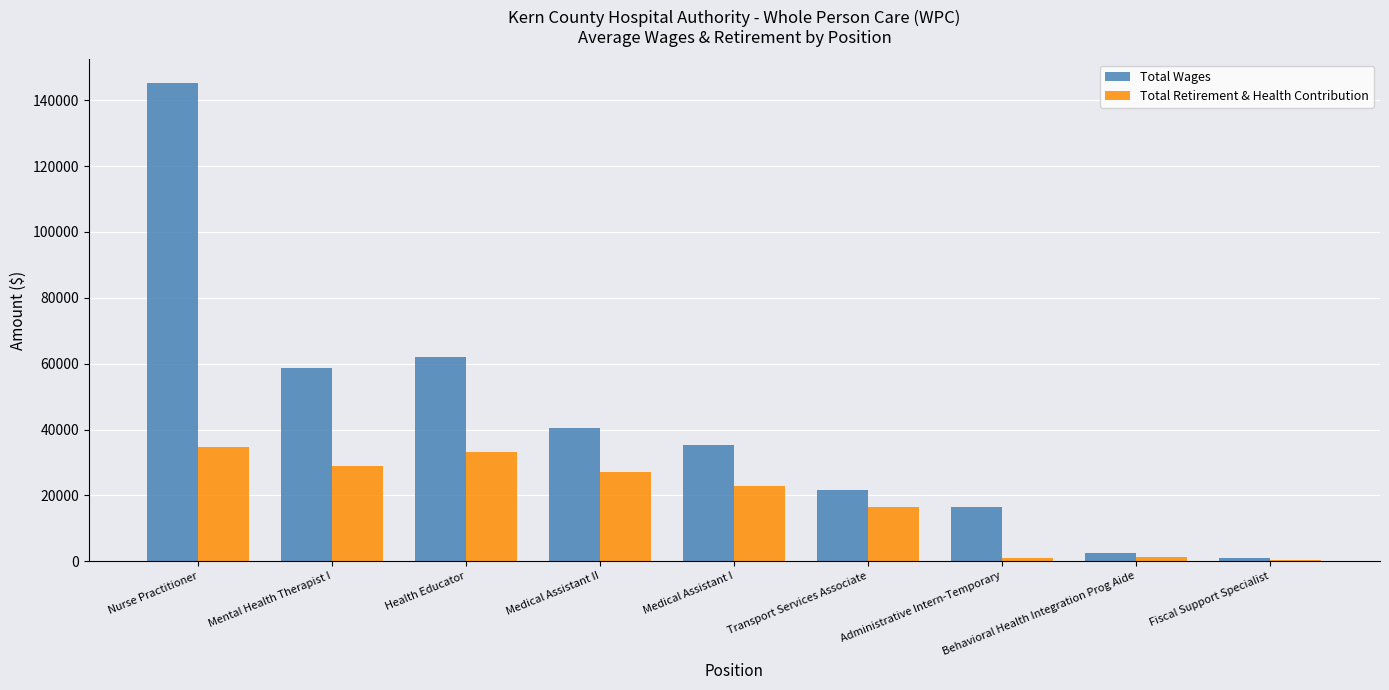

What is the sum of the Total Wages values at Mental Health Therapist I and Transport Services Associate?

80469.8